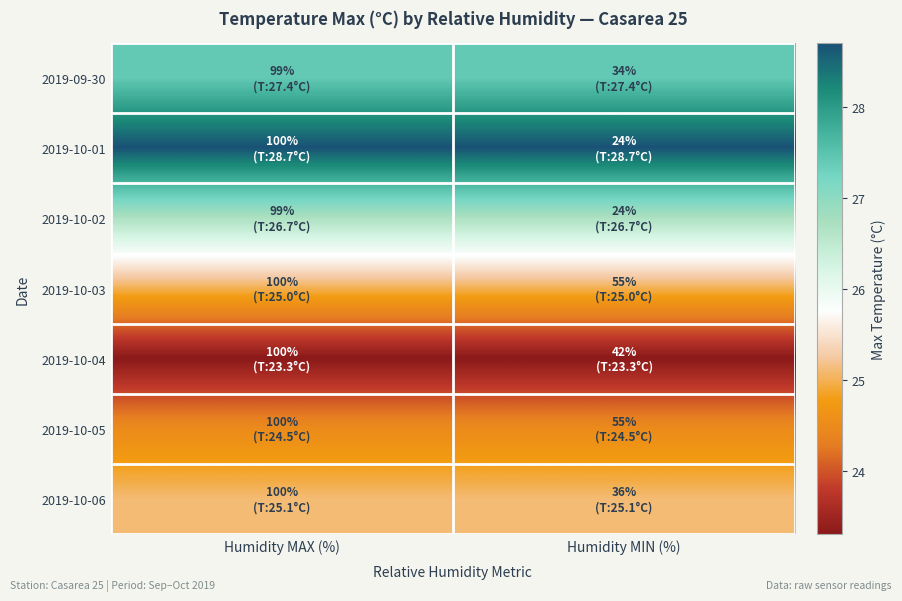

Reading left to right, transcribe all the data shown in this chart.

2019-09-30: Humidity MAX (%)=27.4	Humidity MIN (%)=27.4
2019-10-01: Humidity MAX (%)=28.7	Humidity MIN (%)=28.7
2019-10-02: Humidity MAX (%)=26.7	Humidity MIN (%)=26.7
2019-10-03: Humidity MAX (%)=25.0	Humidity MIN (%)=25.0
2019-10-04: Humidity MAX (%)=23.3	Humidity MIN (%)=23.3
2019-10-05: Humidity MAX (%)=24.5	Humidity MIN (%)=24.5
2019-10-06: Humidity MAX (%)=25.1	Humidity MIN (%)=25.1